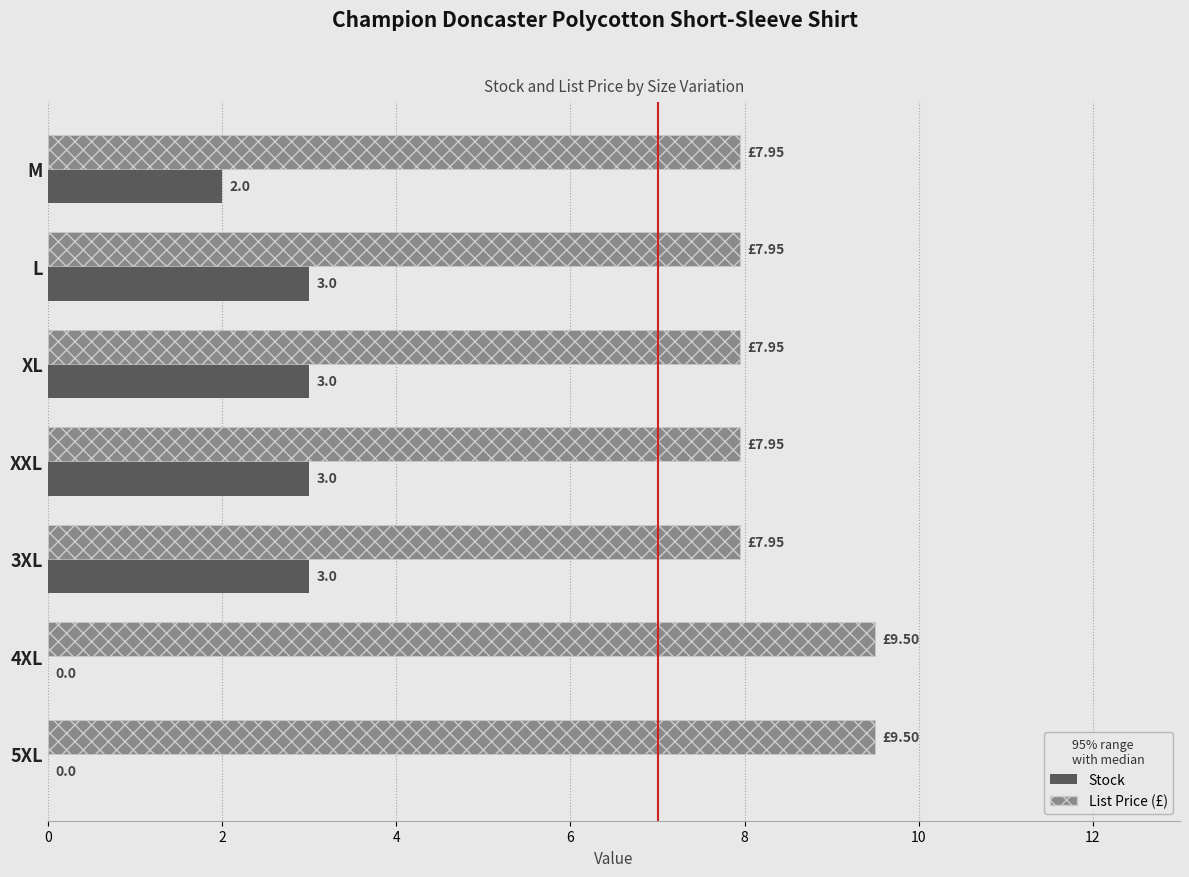

What is the maximum value shown in the chart?

9.5